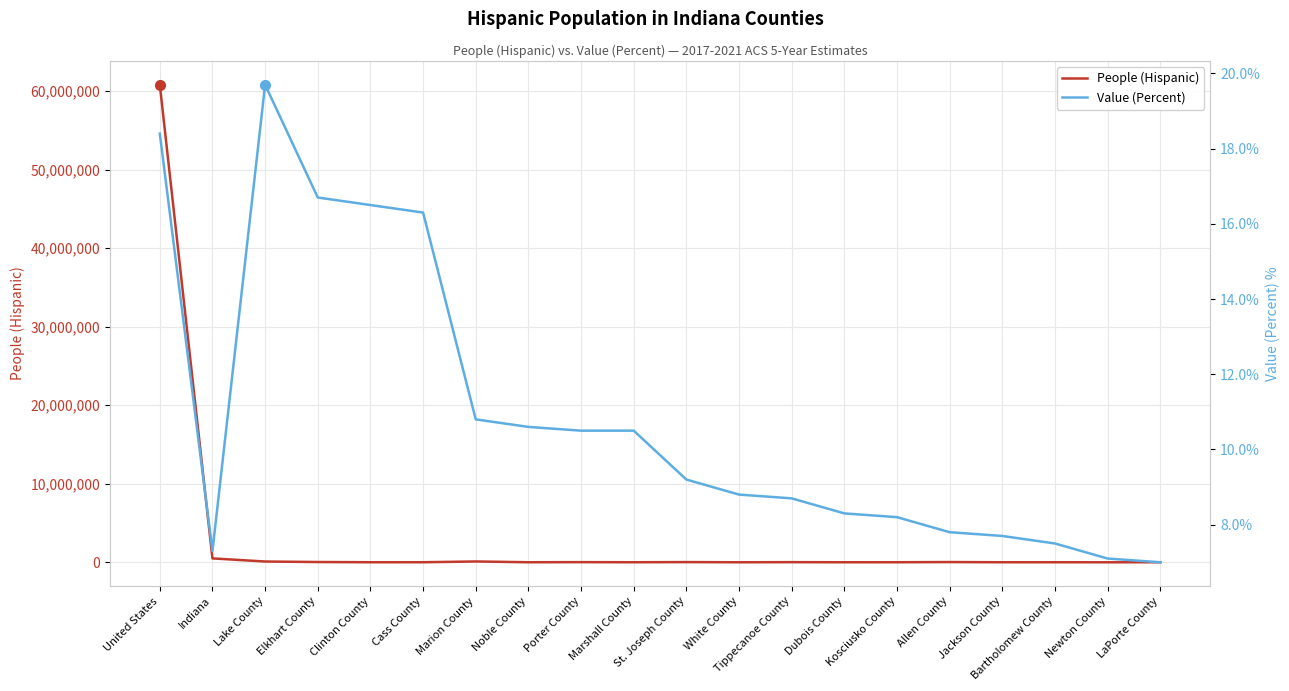

Count the number of categories in the chart.

20